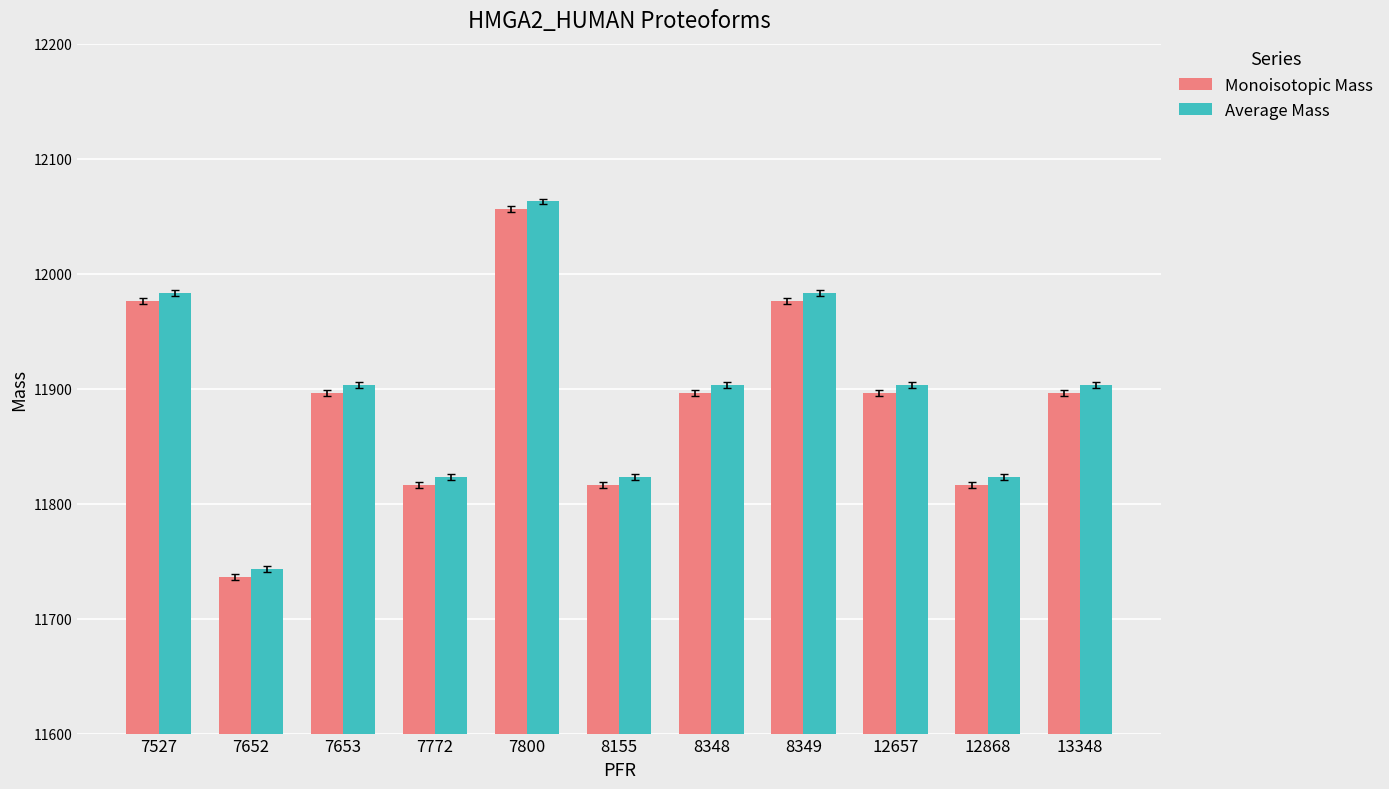

Which series has the widest spread of values?

Average Mass